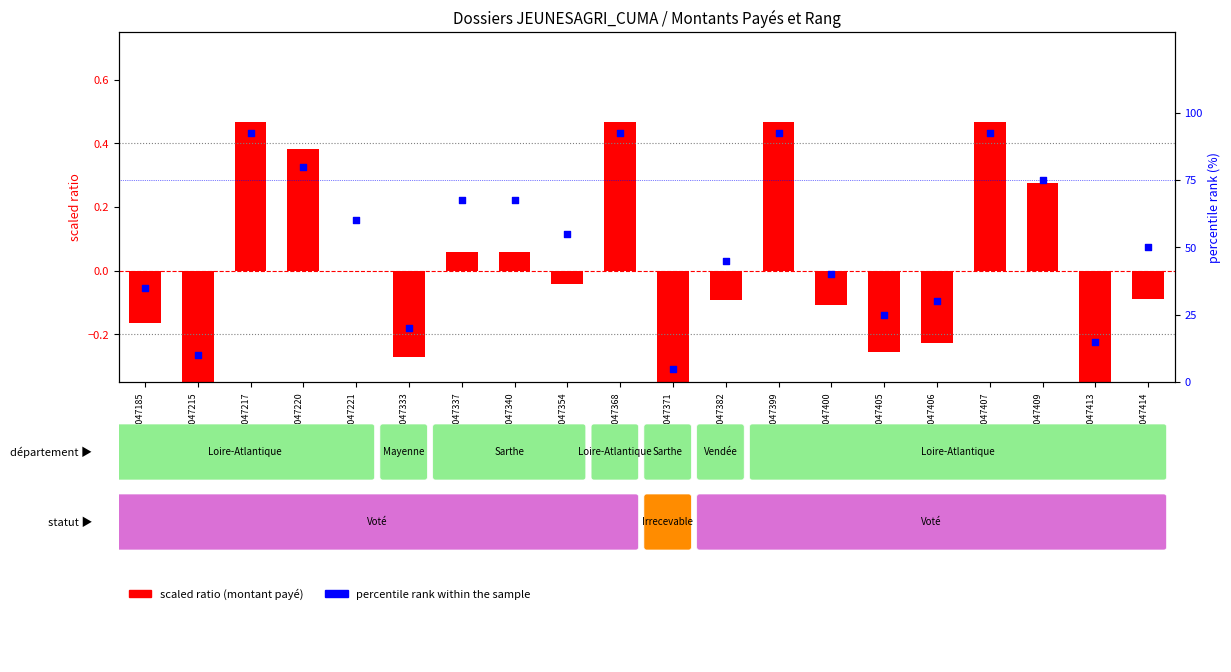

What are all the series names shown in the legend?

scaled ratio, percentile rank within sample